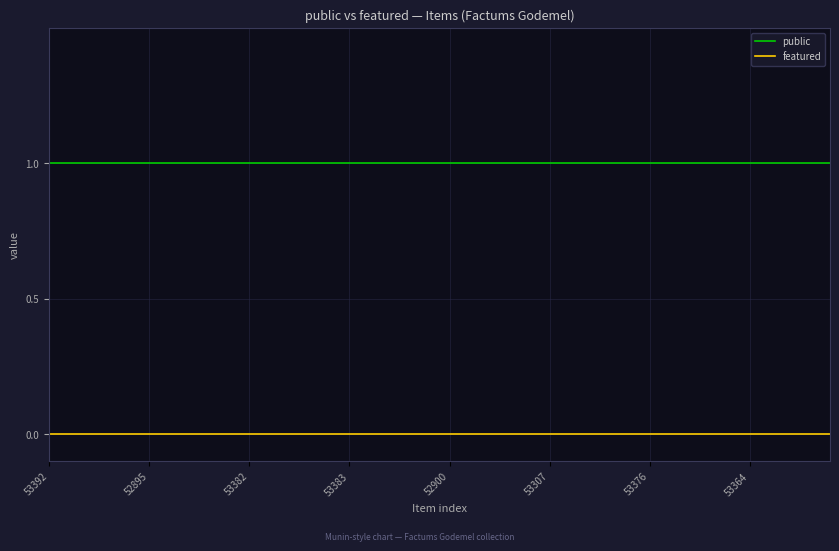

Which series has the largest total across all categories?

public